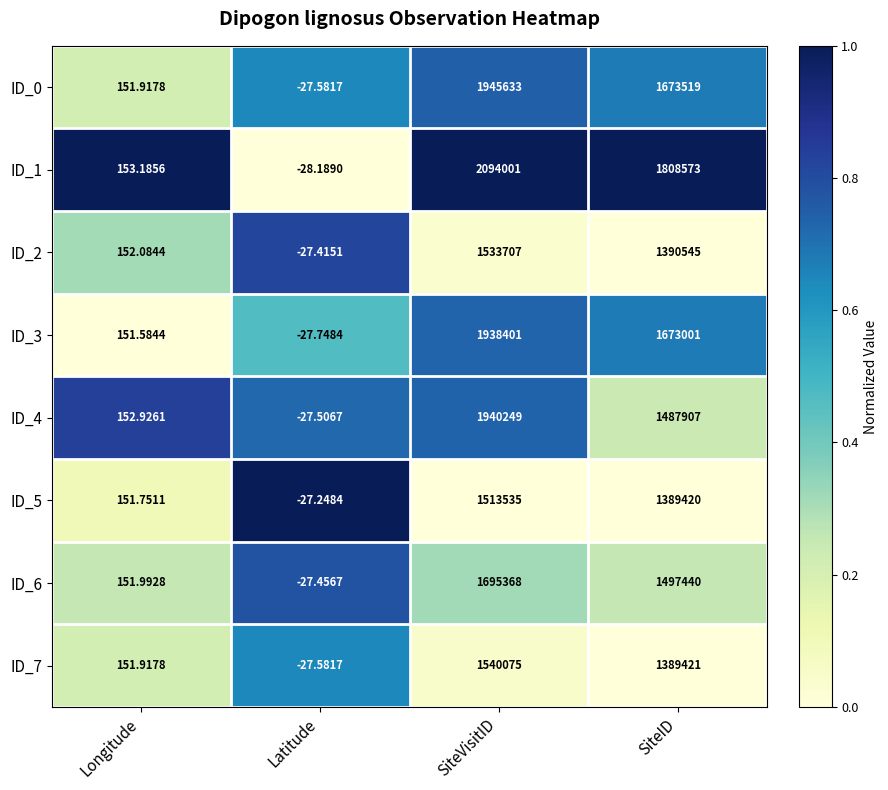

At how many categories does at least one series exceed 0?

3